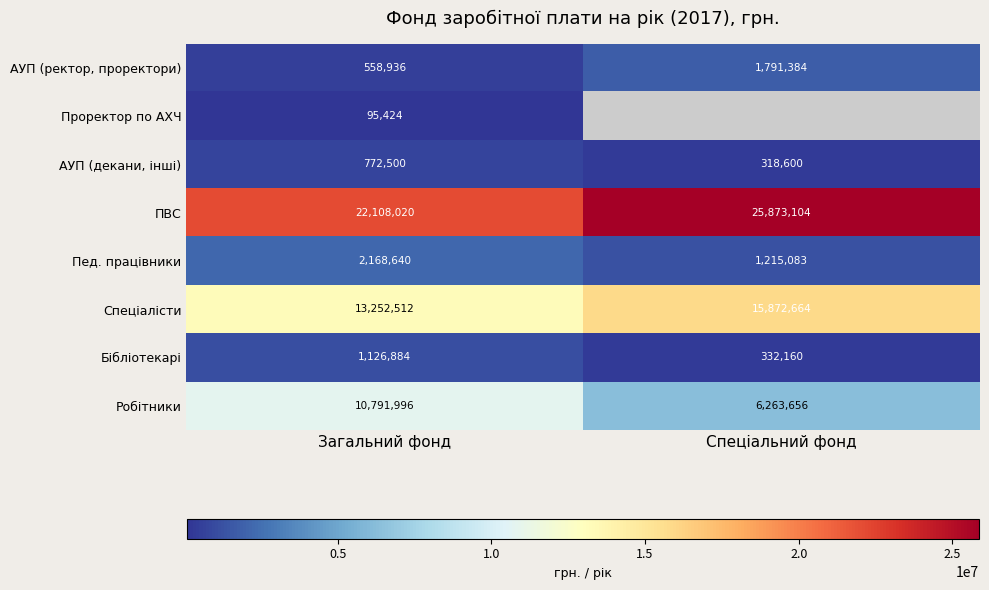

At which category is the sum across all series the highest?

Загальний фонд